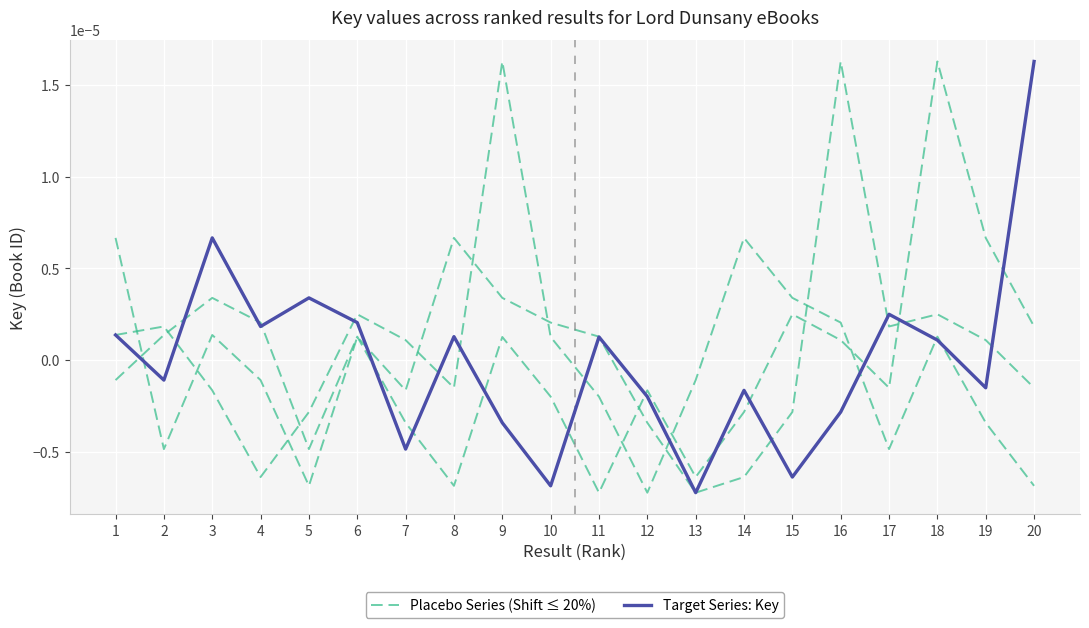

At which category does the chart reach its peak across all series?

9